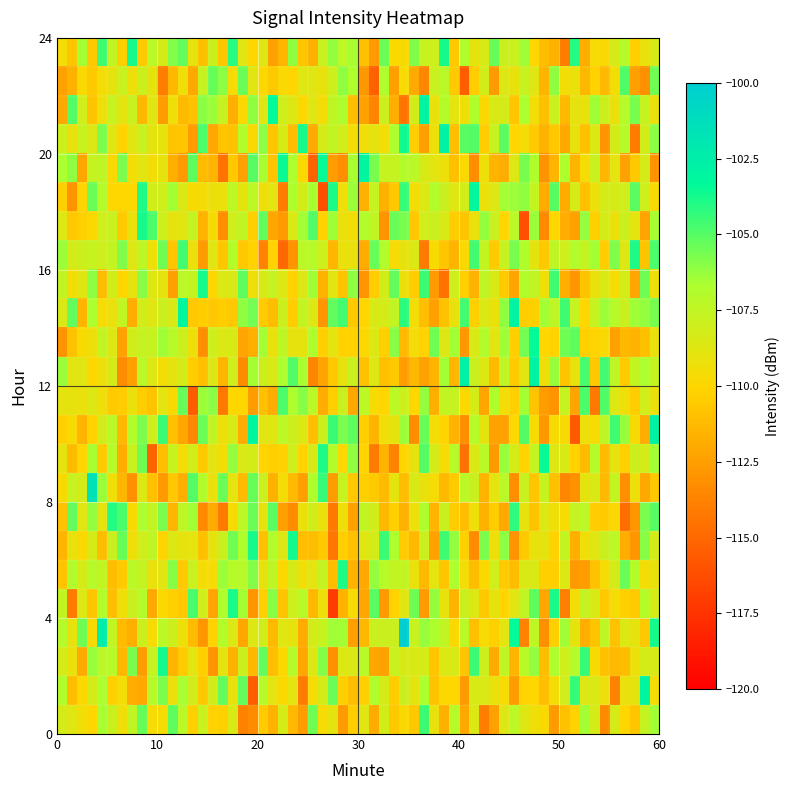

At which category is the sum across all series the highest?

10